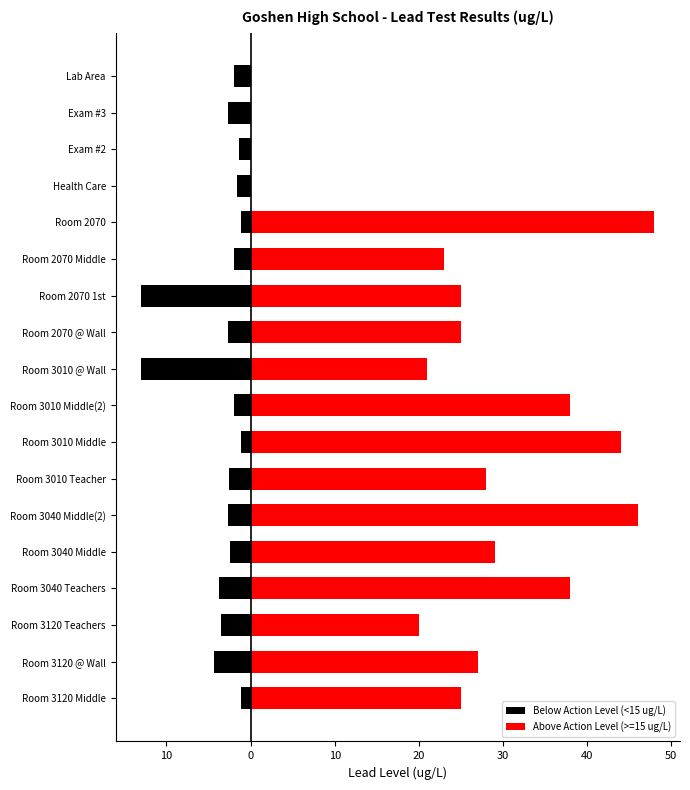

Reading left to right, extract all data points from this chart.

Below Action Level (<15 ug/L): -1.2	-4.3	-3.5	-3.7	-2.5	-2.7	-2.6	-1.2	-2.0	-13.0	-2.7	-13.0	-2.0	-1.2	-1.6	-1.4	-2.7	-2.0
Above Action Level (>=15 ug/L): 25.0	27.0	20.0	38.0	29.0	46.0	28.0	44.0	38.0	21.0	25.0	25.0	23.0	48.0	0.0	0.0	0.0	0.0